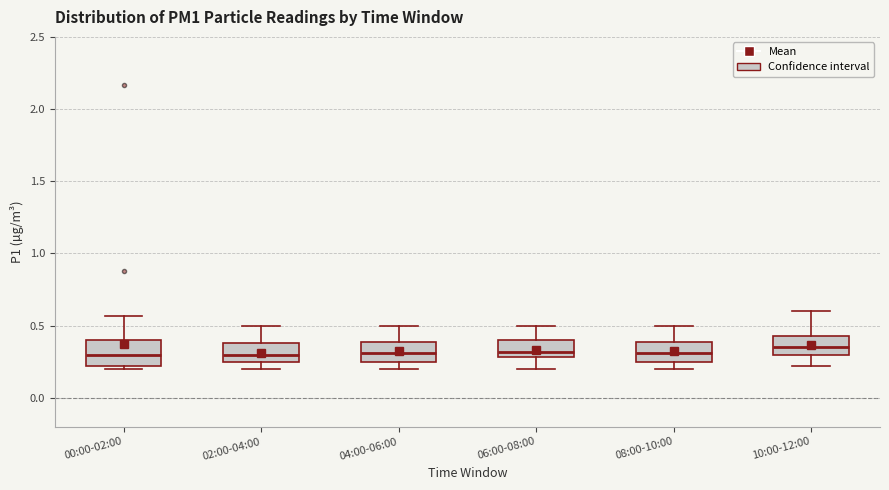

Where is the lower edge of the box for 02:00-04:00 on the y-axis? The values are not printed on the chart, so give them approximately, as read against the axis.

0.25